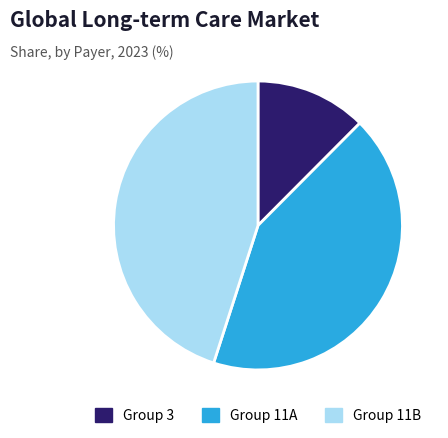

Which has a higher value, Group 11A or Group 11B?

Group 11B